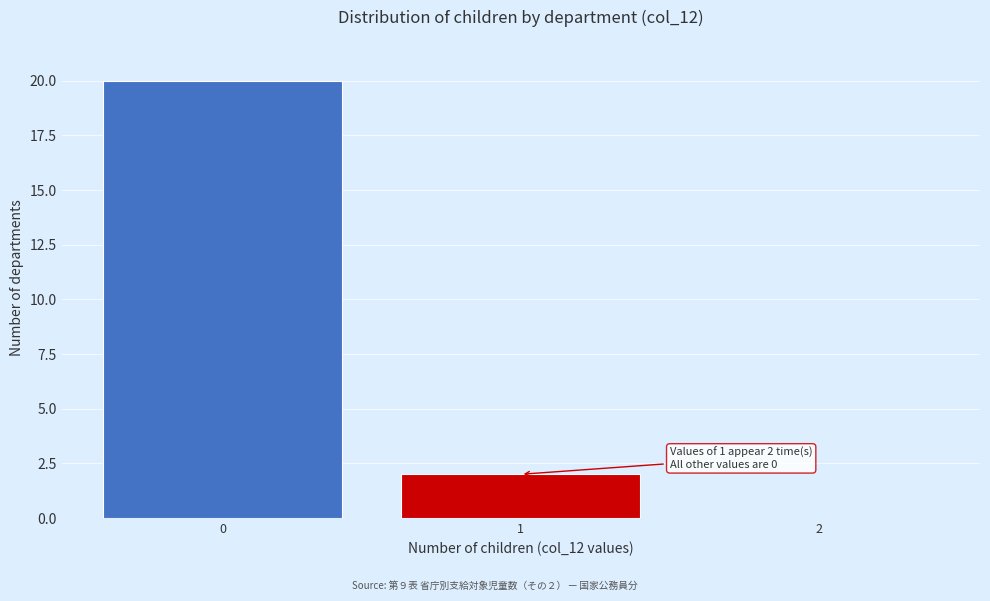

Reading left to right, list all the values displayed in this chart.

0=20	1=2	2=0